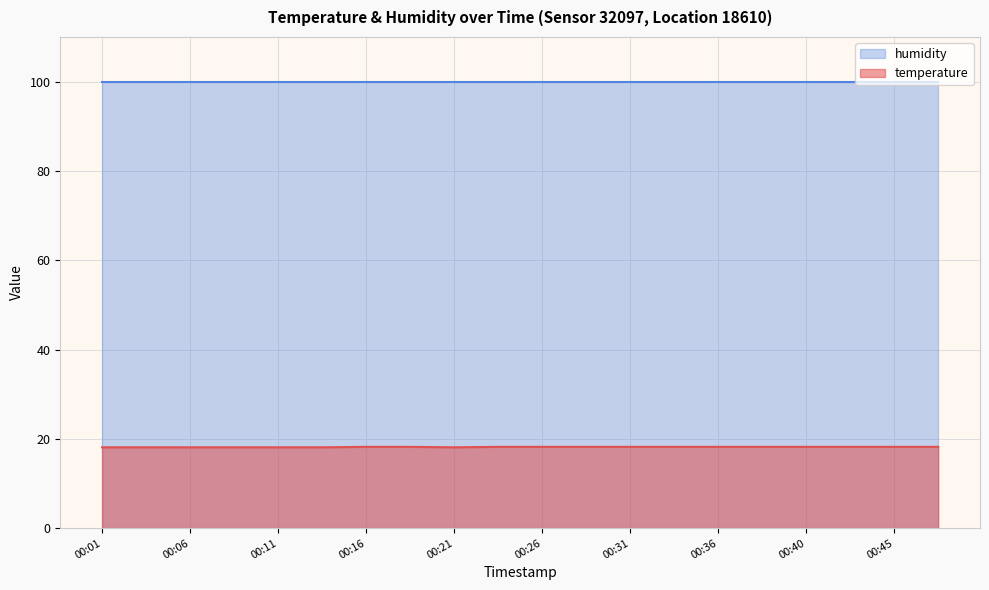

The chart shows a value of 12.1 at 00:23. True or false?

False